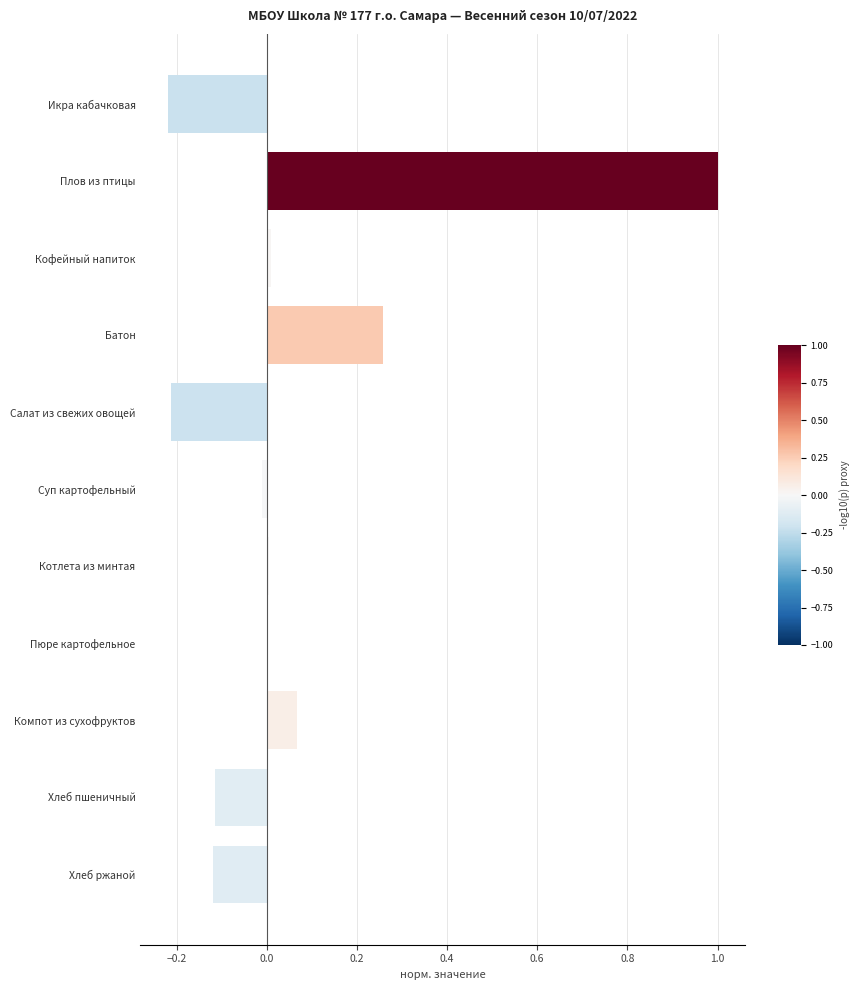

What is the change in value from Салат из свежих овощей to Компот из сухофруктов?

+0.3